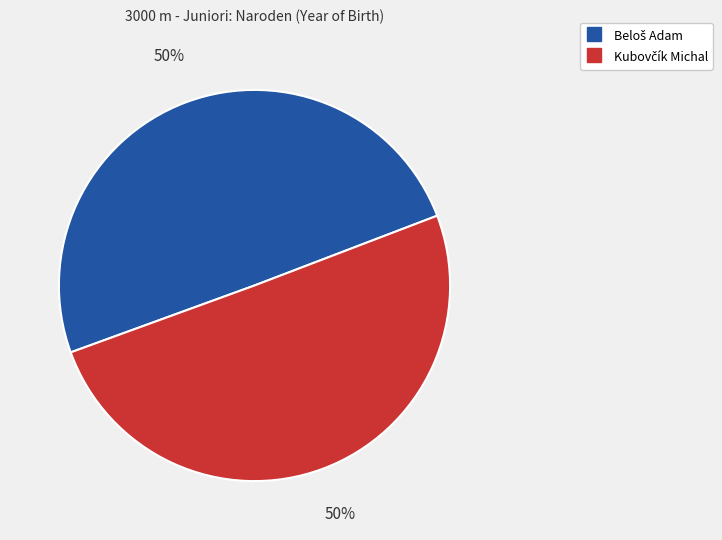

To the nearest percent, what is the average slice percentage?

50%